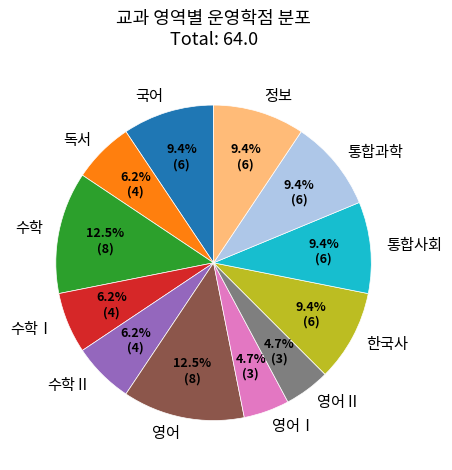

Which has a higher value, 정보 or 수학Ⅰ?

정보